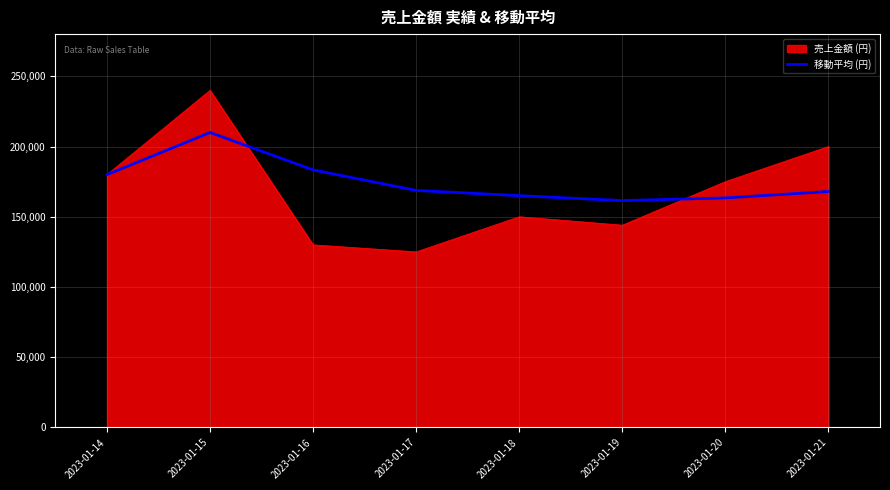

Which category has the highest value in the 移動平均 (円) series?

2023-01-15